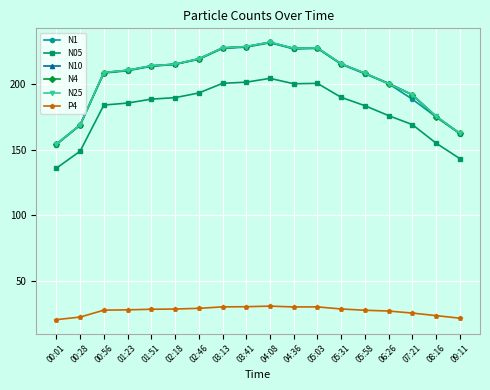

What is the value of the N1 point at the 5th from the left?

213.6